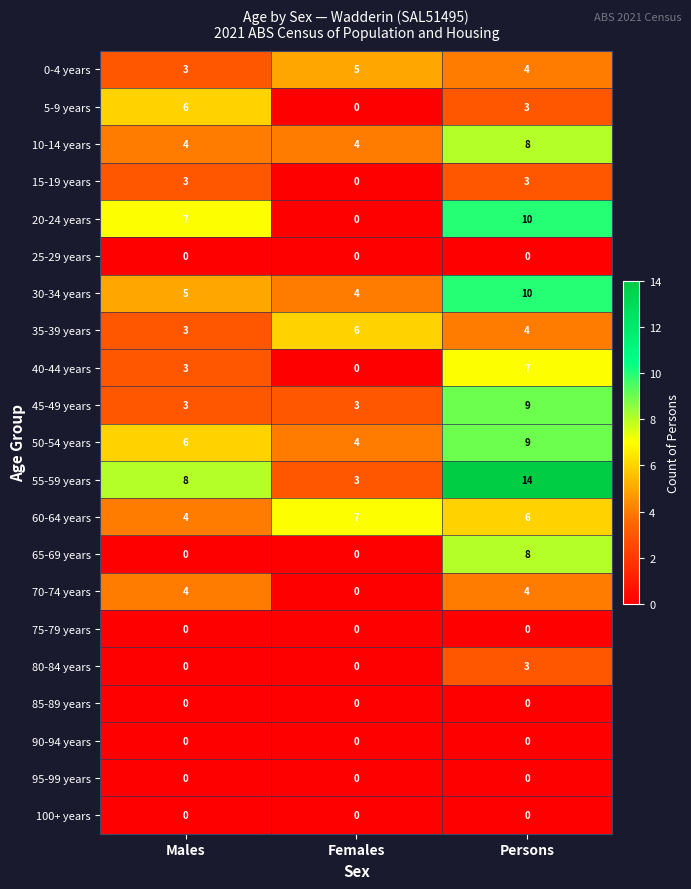

What is the greatest value displayed?

14